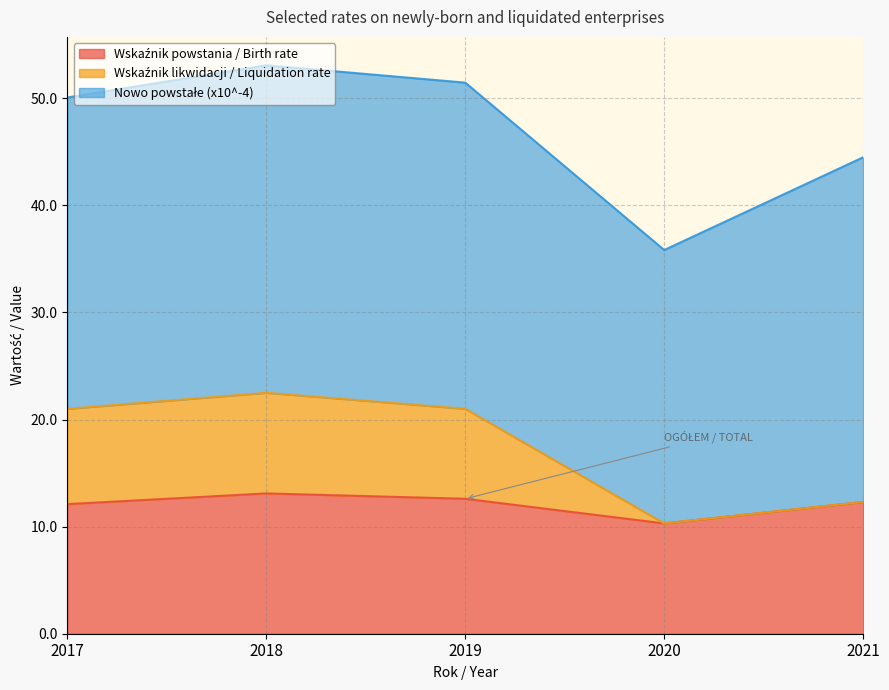

What is the sum of the Wskaźnik powstania / Birth rate values at 2019 and 2020?

22.9